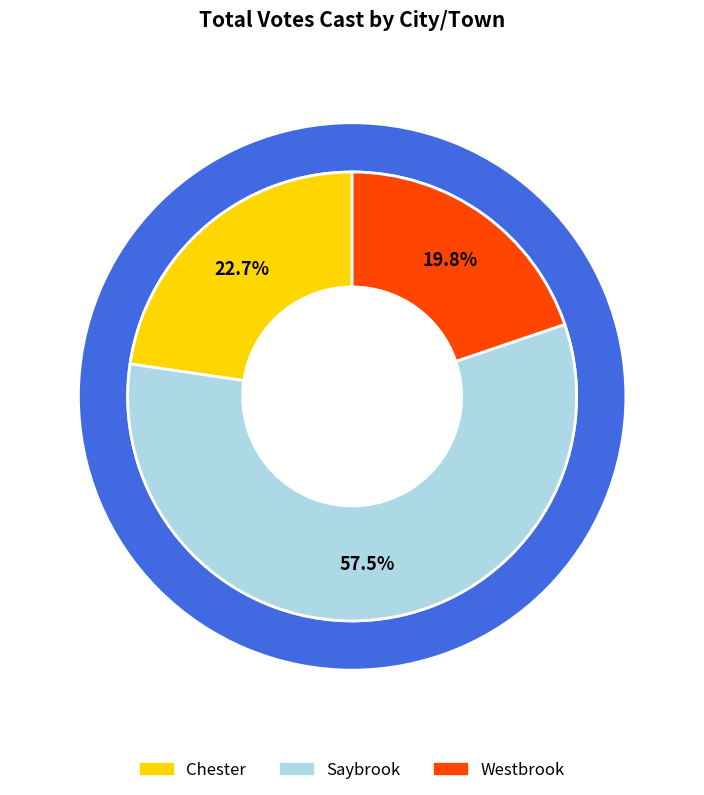

Is it true that Saybrook is 58% of the pie?

True